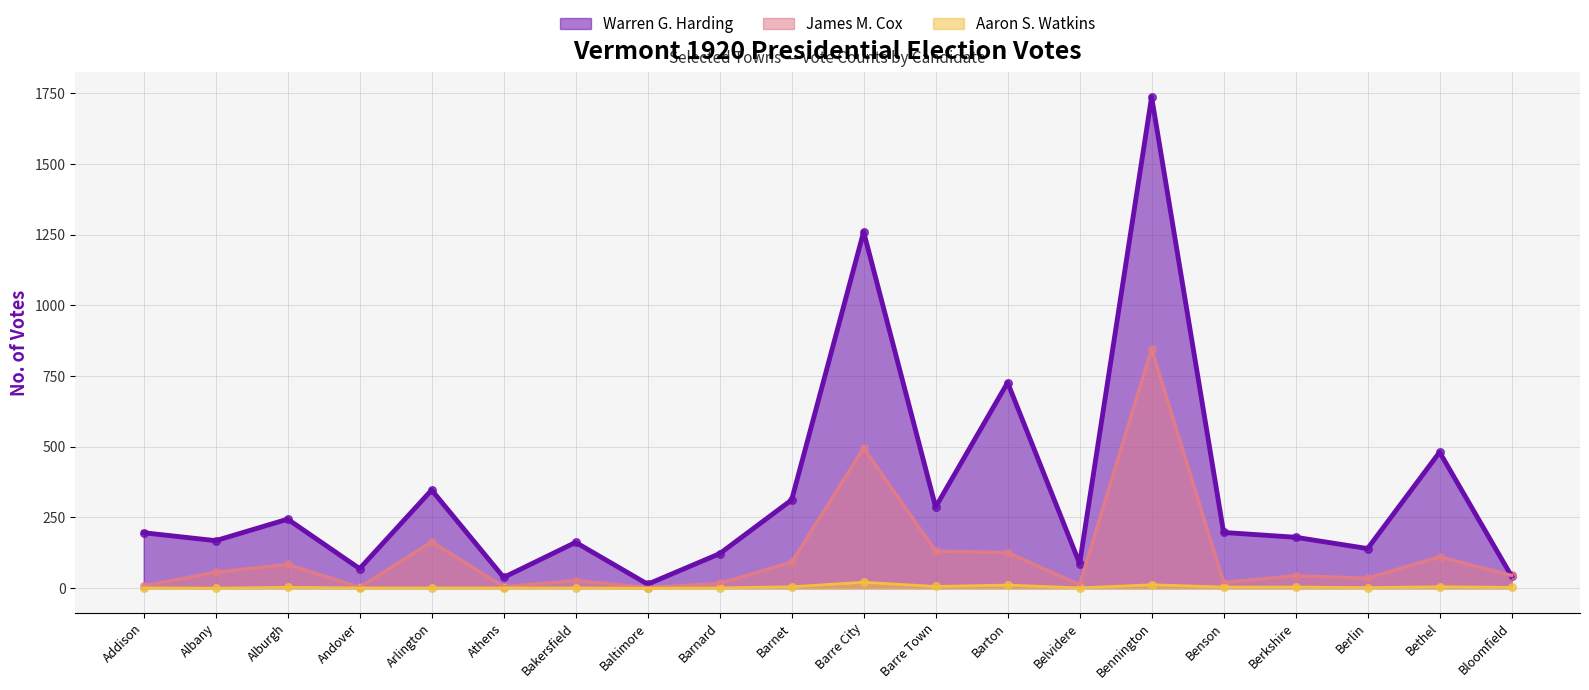

Which series contains the highest Y value?

Warren G. Harding